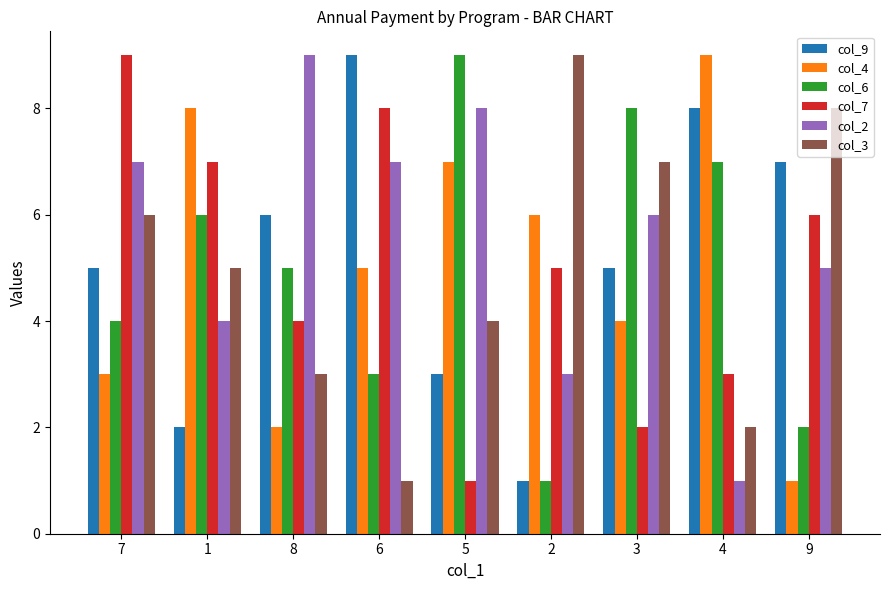

Rank the series at 9 from lowest to highest value.

col_4, col_6, col_2, col_7, col_9, col_3